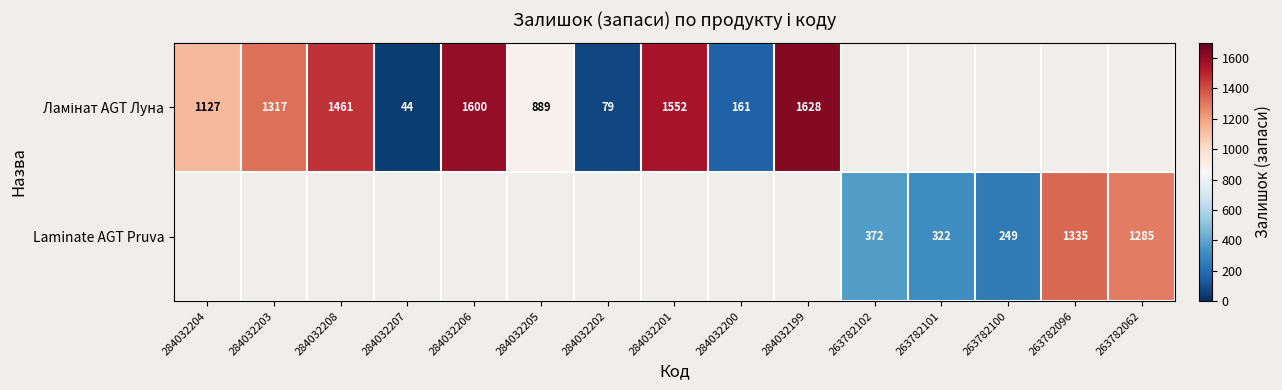

The Laminate AGT Pruva series shows 2008.8 at 263782096. True or false?

False